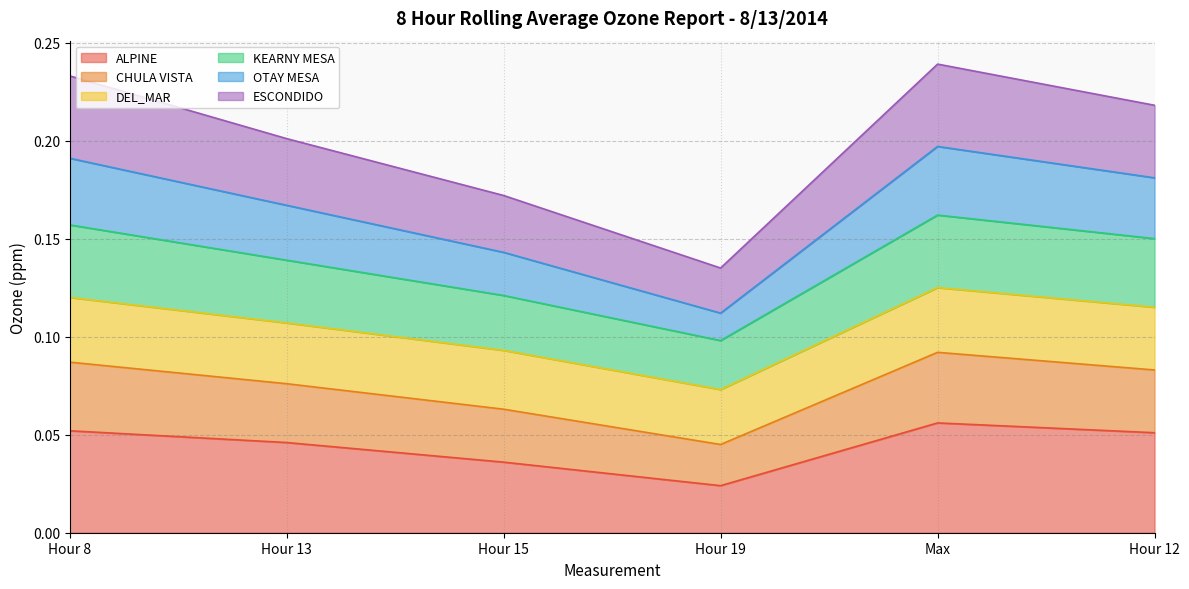

At which label does ALPINE reach its minimum?

Hour 19